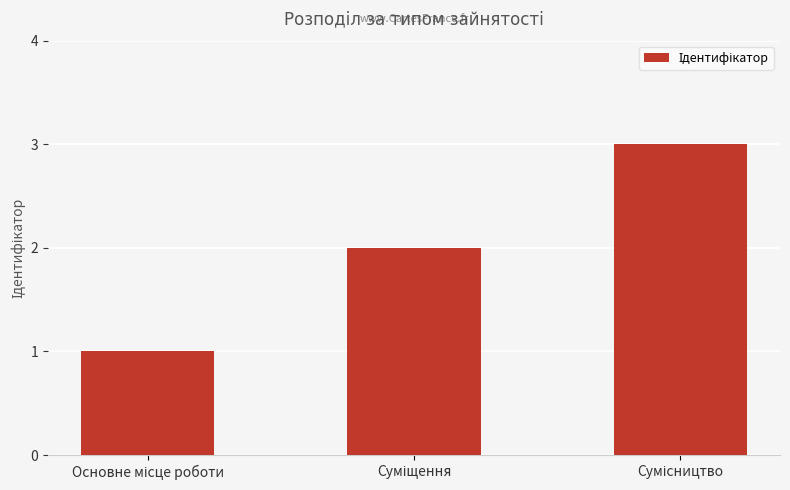

What is the sum of all values?

6